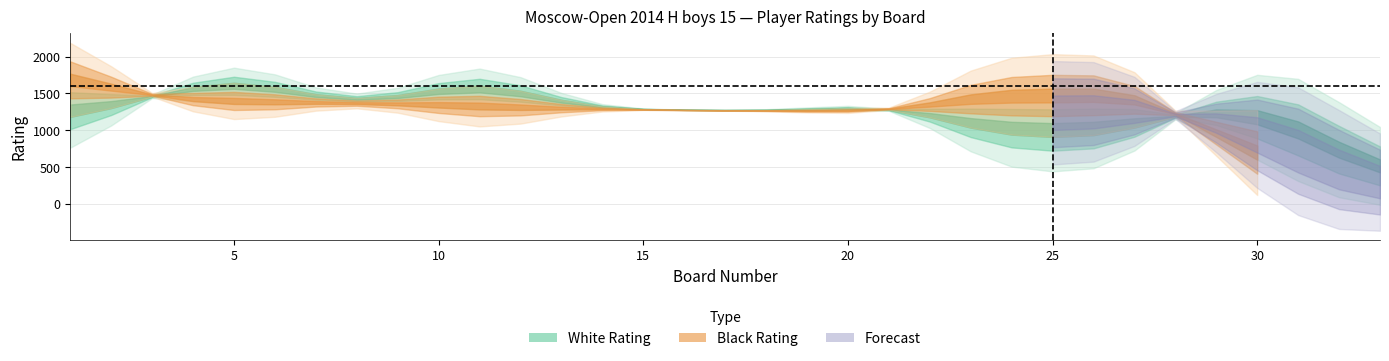

Between 20 and 13, which is larger?

20